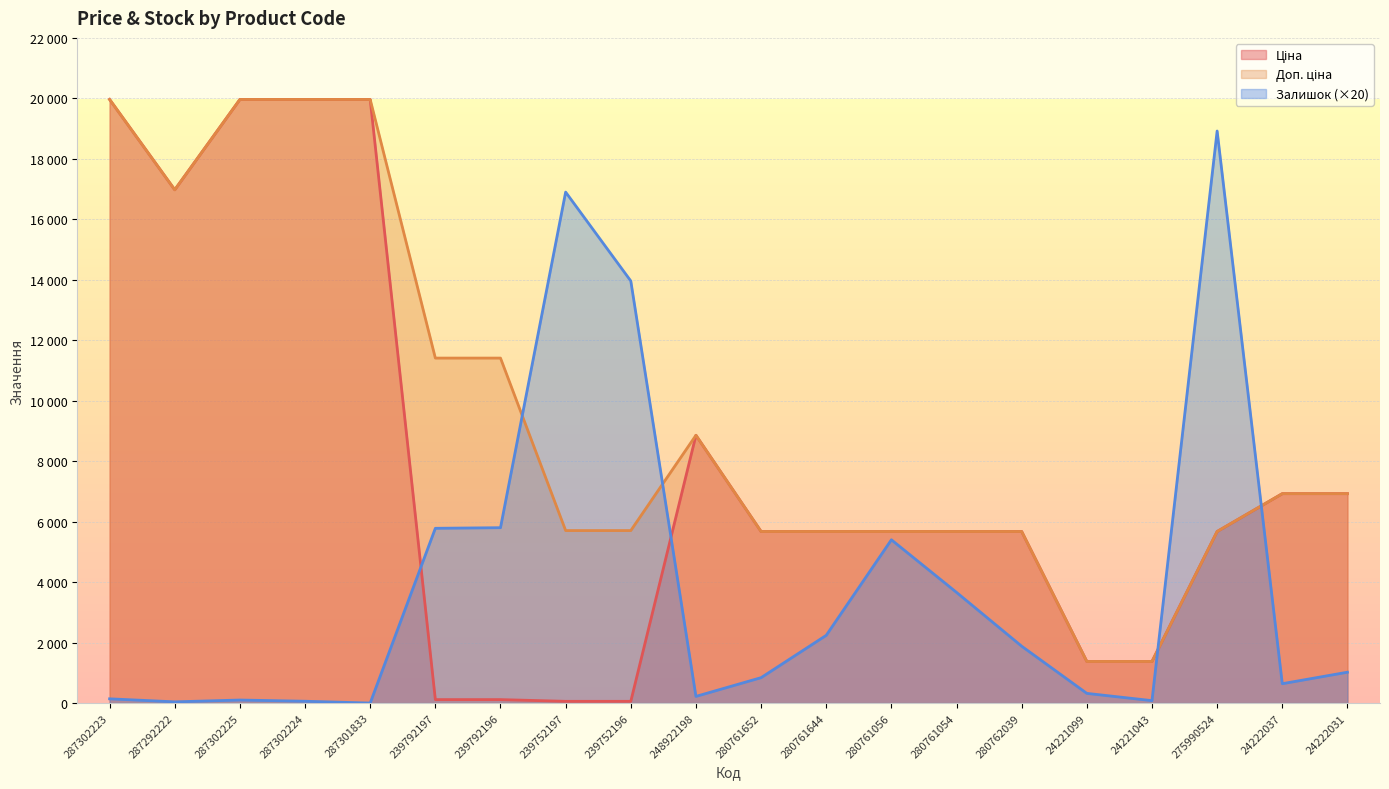

What is the difference between the highest and lowest values at 287302223?

19824.2